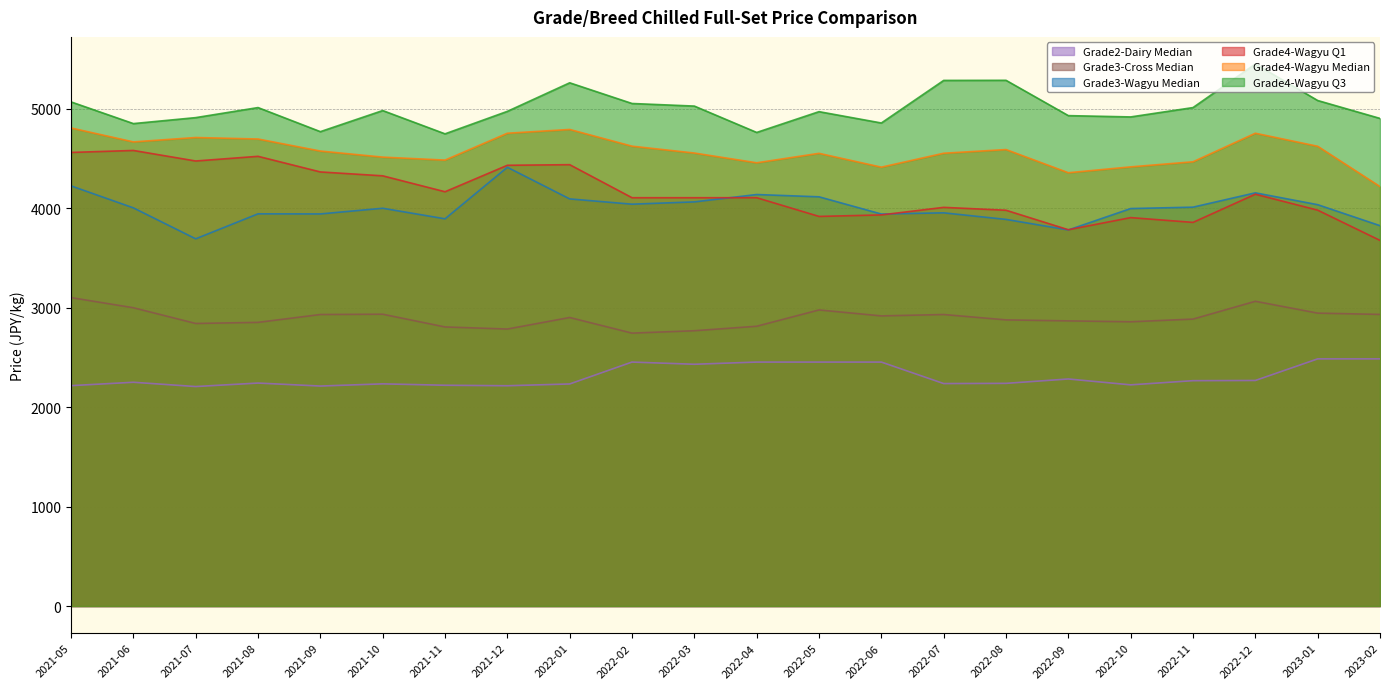

At which label is Grade4-Wagyu Q3 closest to 5097?

2023-01